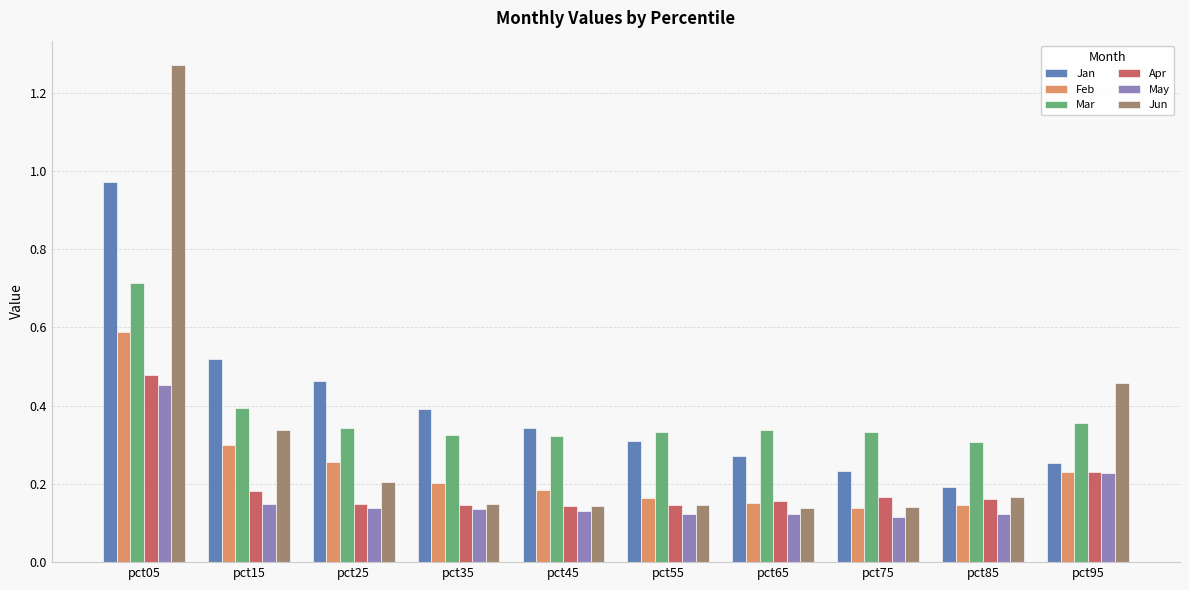

What is the sum of all Apr values?

2.0